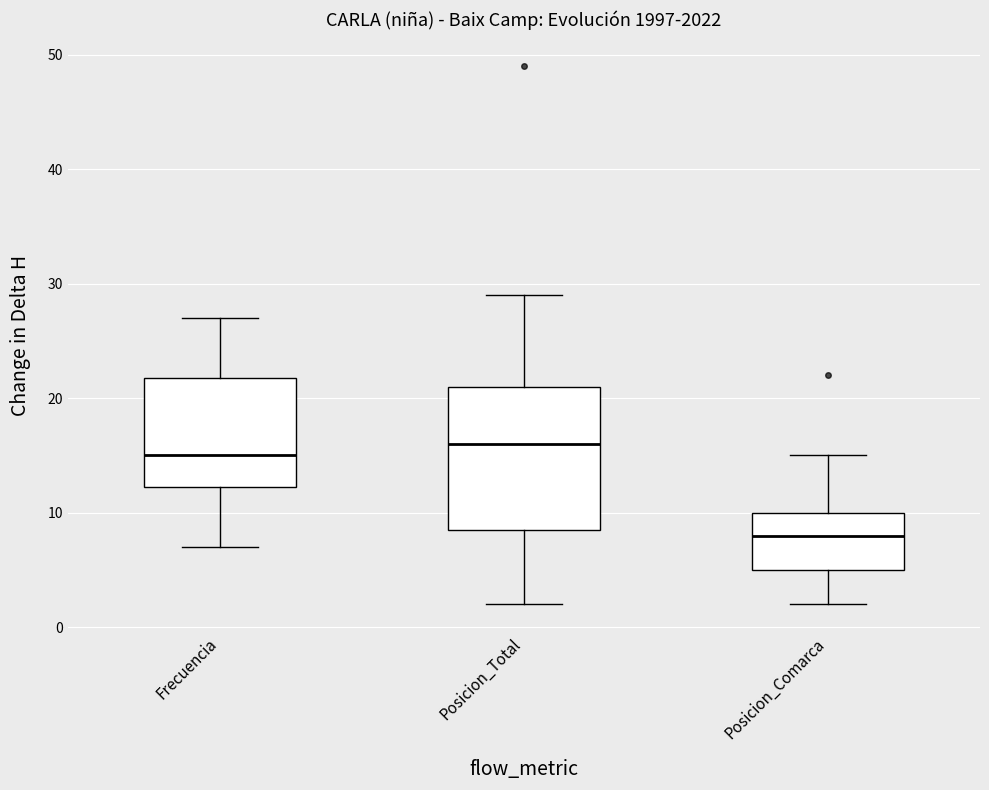

Reading left to right, transcribe this box plot: for each box, give where its median line is, the range the box spans, and where its two whiskers end, as read against the y-axis. The values are not printed on the chart, so give them approximately, as read against the axis.

Frecuencia: median 15, box 12 to 22, whiskers 7 to 27
Posicion_Total: median 16, box 9 to 21, whiskers 2 to 29
Posicion_Comarca: median 8, box 5 to 10, whiskers 2 to 15